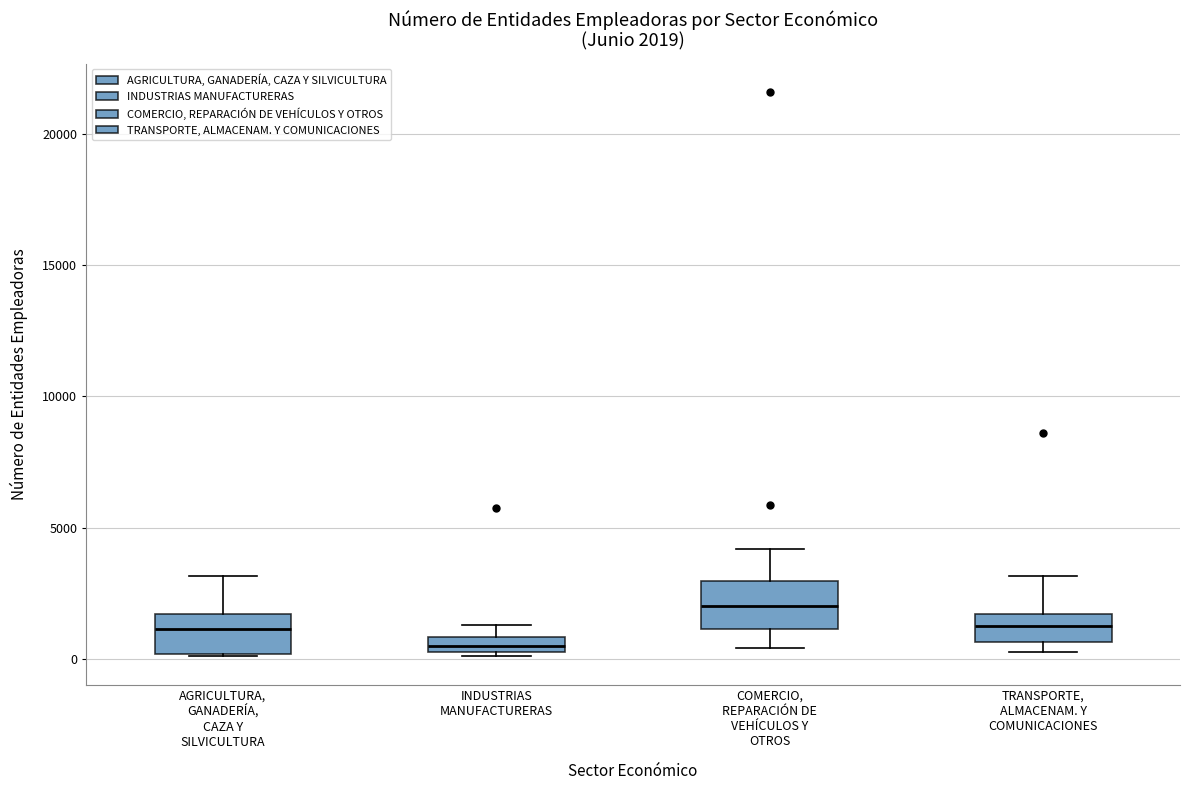

Which box has the highest median line?

COMERCIO, REPARACIÓN DE VEHÍCULOS Y OTROS